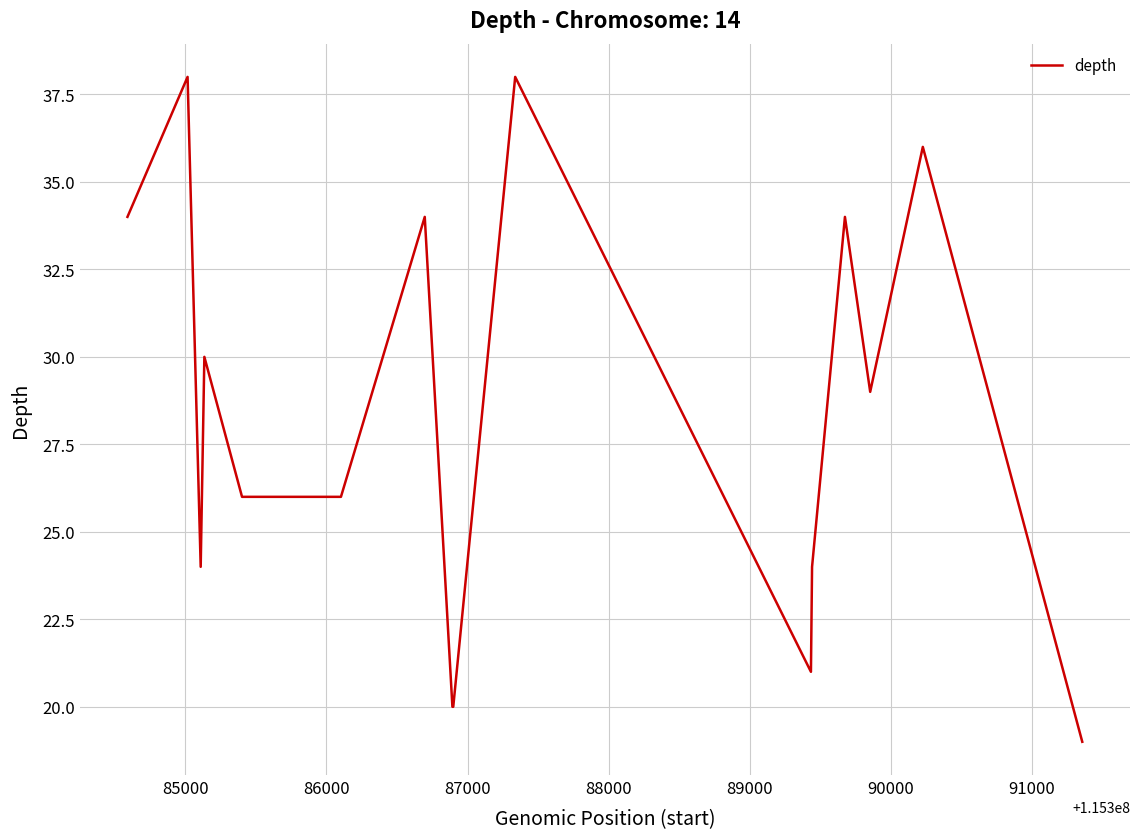

What is the difference between the maximum and minimum values?

19